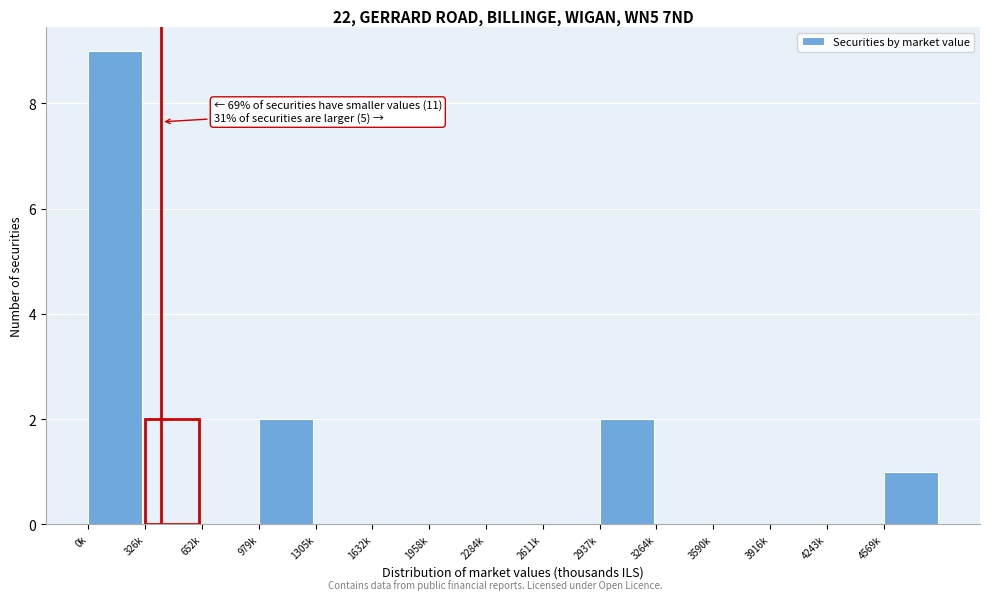

Reading left to right, extract all data points from this chart.

0k=9	326k=2	652k=0	979k=2	1305k=0	1632k=0	1958k=0	2284k=0	2611k=0	2937k=2	3264k=0	3590k=0	3916k=0	4243k=0	4569k=1